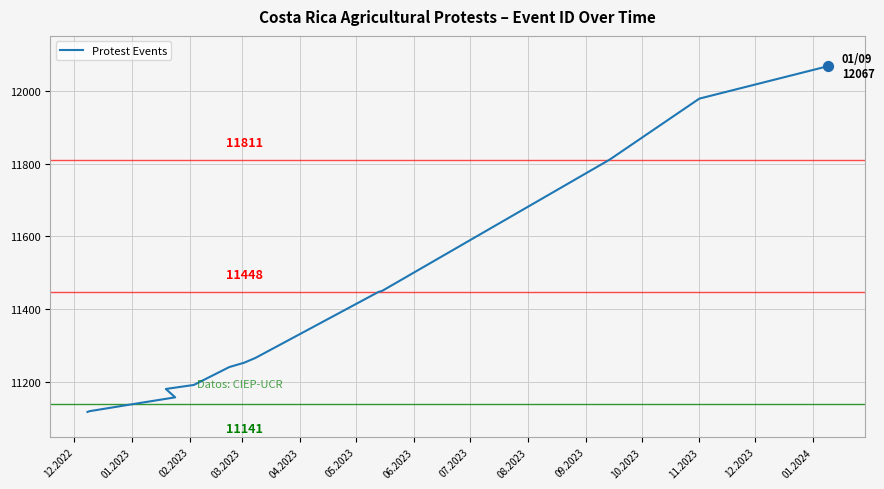

Approximately how many times larger is the value at 11.2023 compared to 12.2023?

1.0